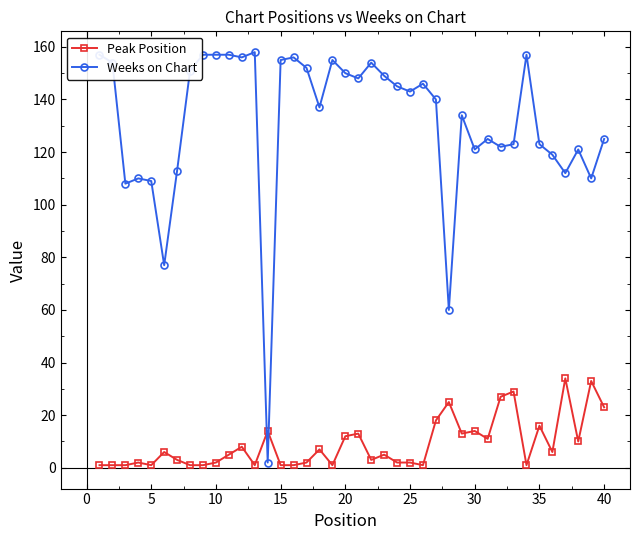

List the series in order of their overall mean, highest first.

Weeks on Chart, Peak Position